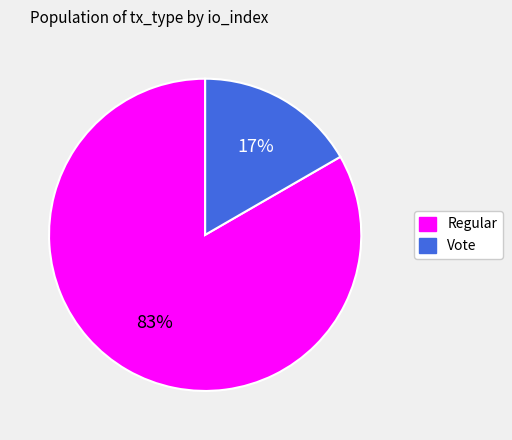

Rank the categories by value from highest to lowest.

Regular, Vote